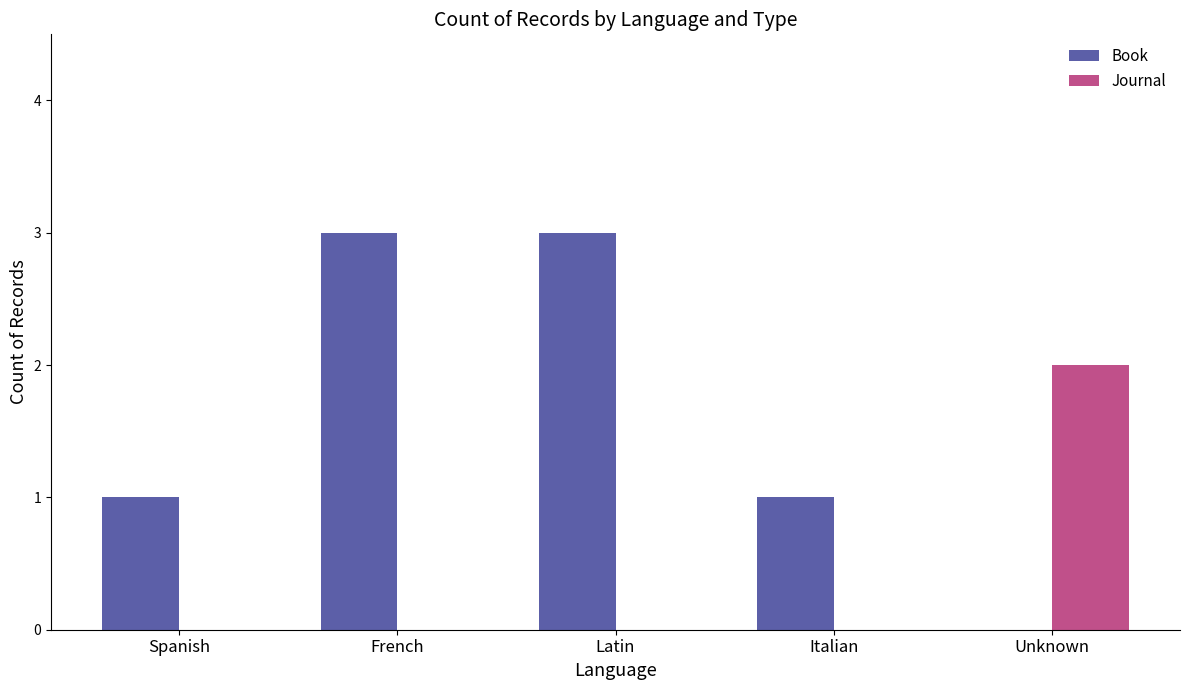

How many groups of bars are there?

5